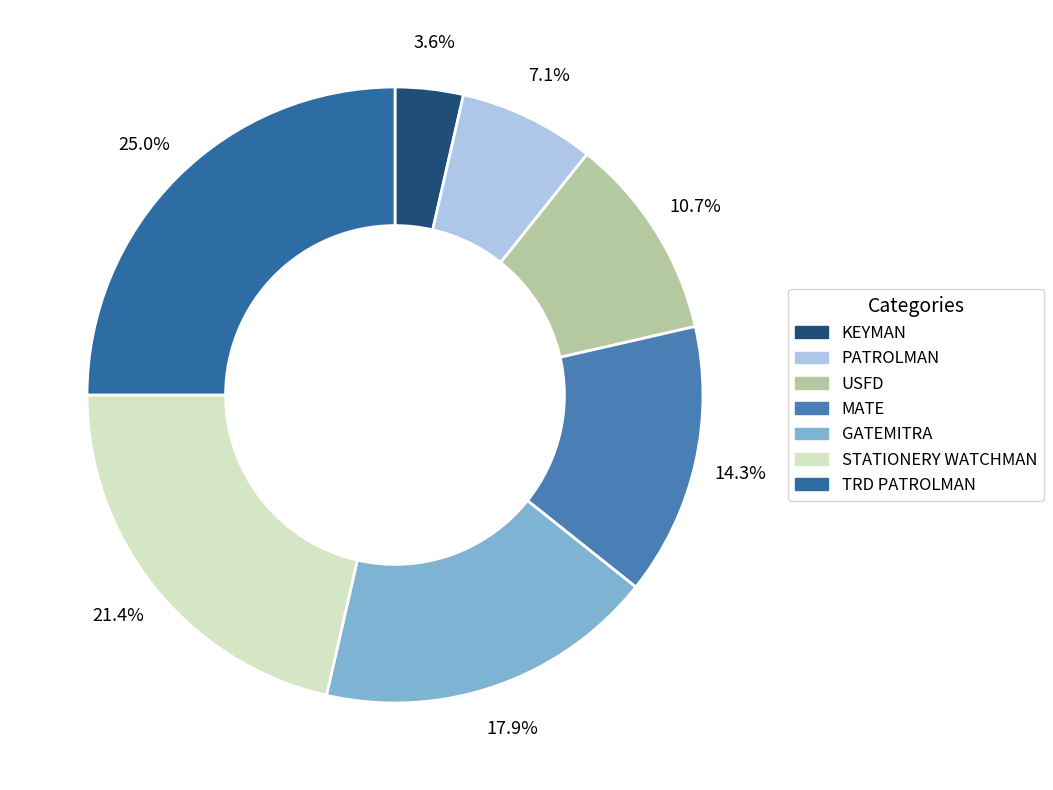

To the nearest percent, what is the combined percentage of PATROLMAN and STATIONERY WATCHMAN?

29%